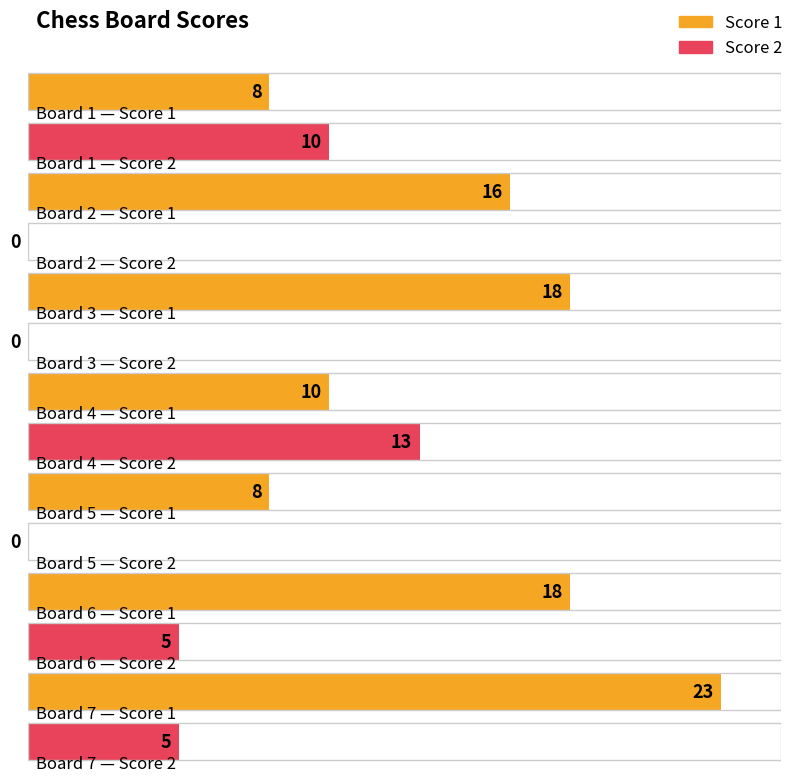

Reading left to right, what are all the values shown in this chart?

Score 1: Board 1=8	Board 2=16	Board 3=18	Board 4=10	Board 5=8	Board 6=18	Board 7=23
Score 2: Board 1=10	Board 2=0	Board 3=0	Board 4=13	Board 5=0	Board 6=5	Board 7=5